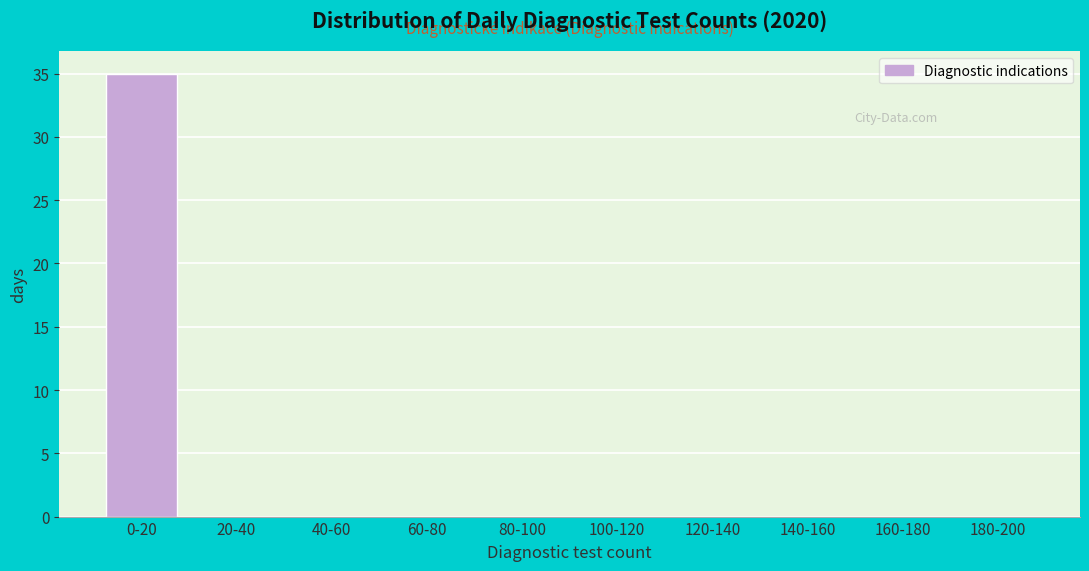

Reading left to right, transcribe all the data shown in this chart.

0-20=35	20-40=0	40-60=0	60-80=0	80-100=0	100-120=0	120-140=0	140-160=0	160-180=0	180-200=0